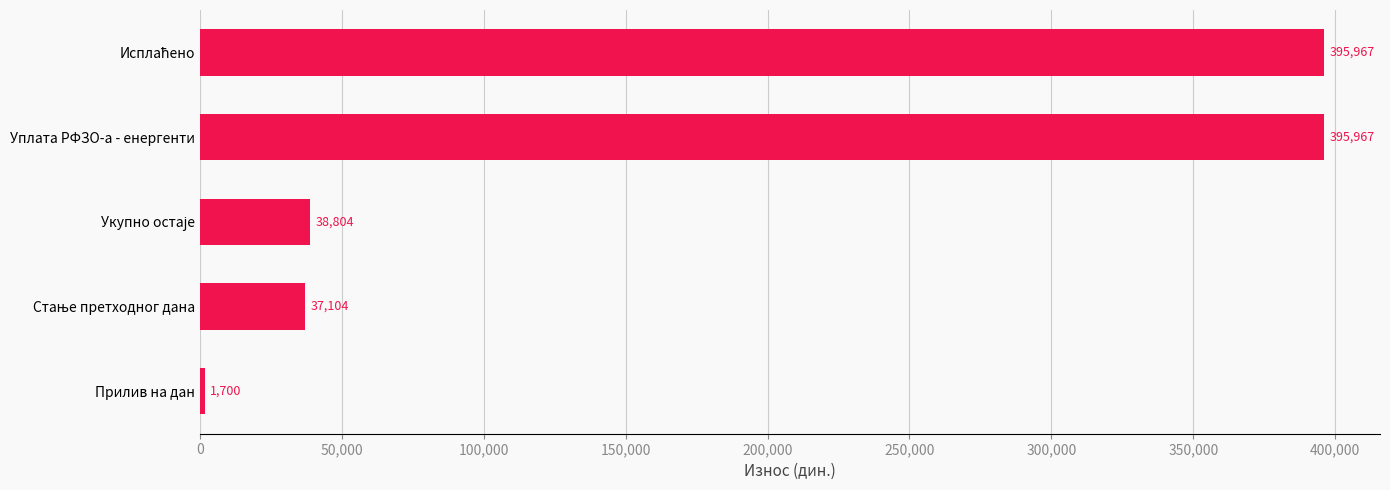

What is the maximum value shown in the chart?

395967.2